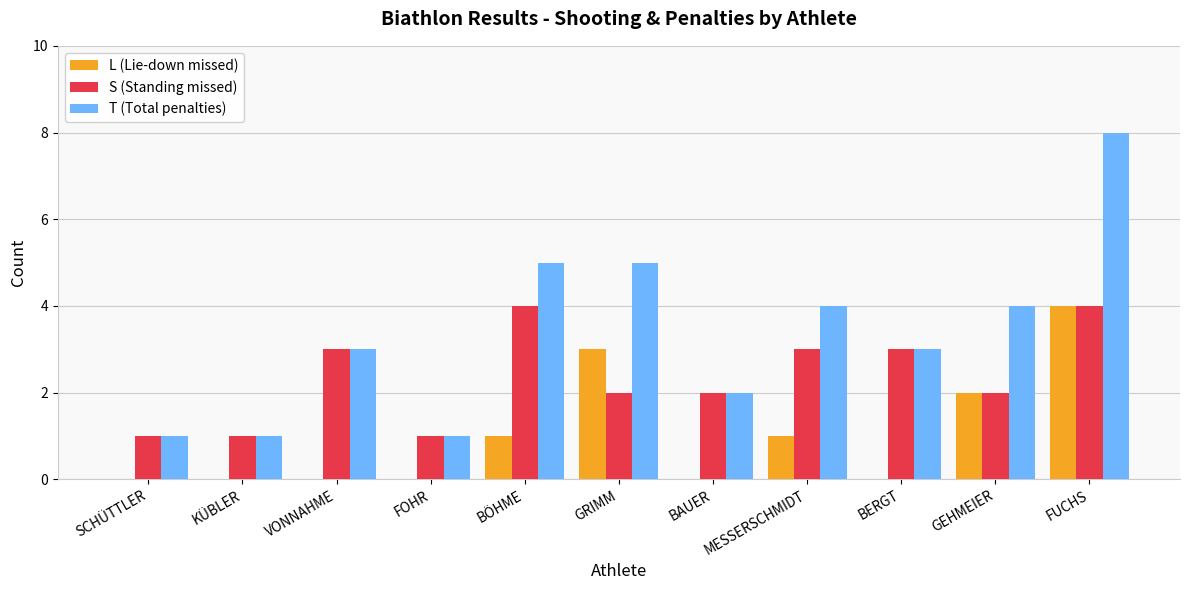

What value does the T (Total penalties) series have at GRIMM?

5